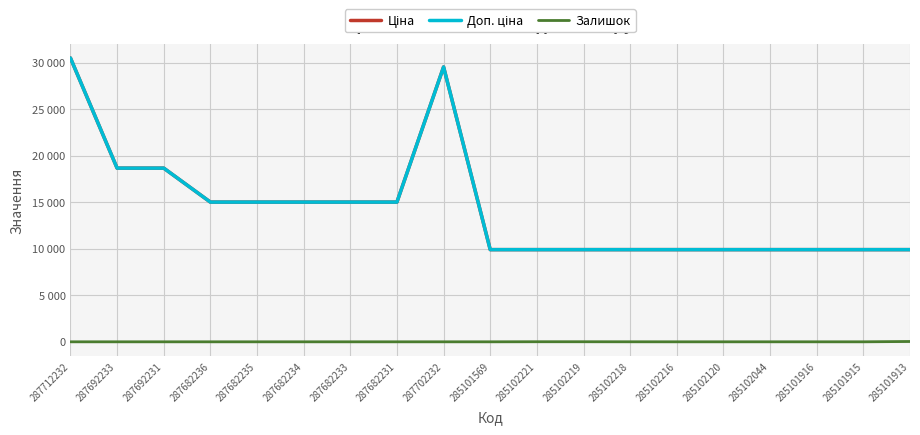

Between 285102221 and 285102044, which is larger?

285102221